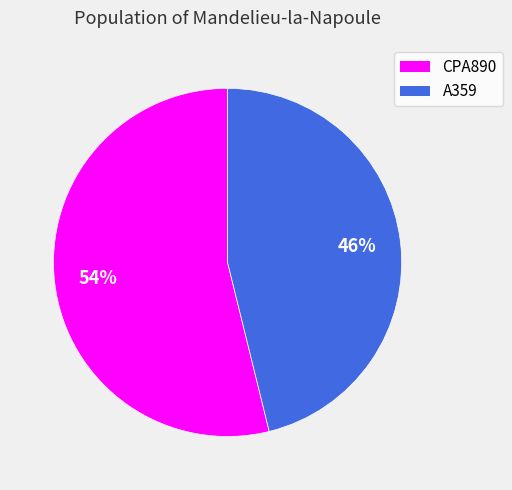

What percentage is the CPA890 slice, to the nearest percent?

54%